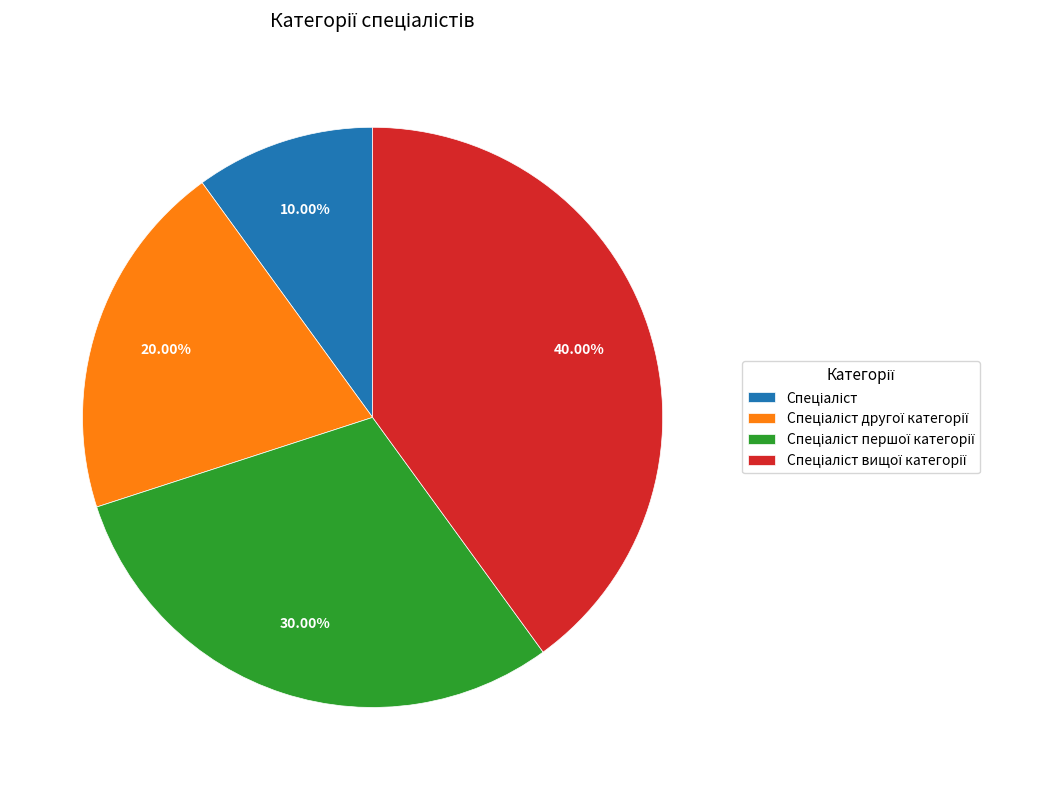

Count the number of slices in the pie.

4